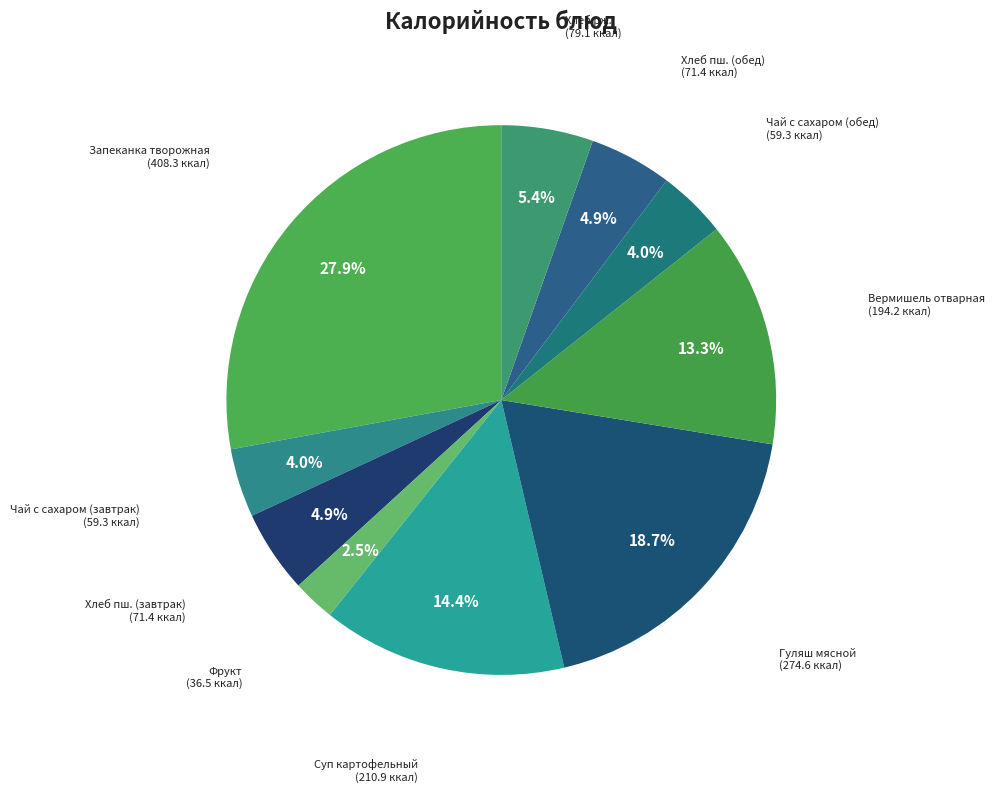

What percentage do Чай с сахаром (завтрак) and Хлеб пш. (обед) together represent?

8.9%